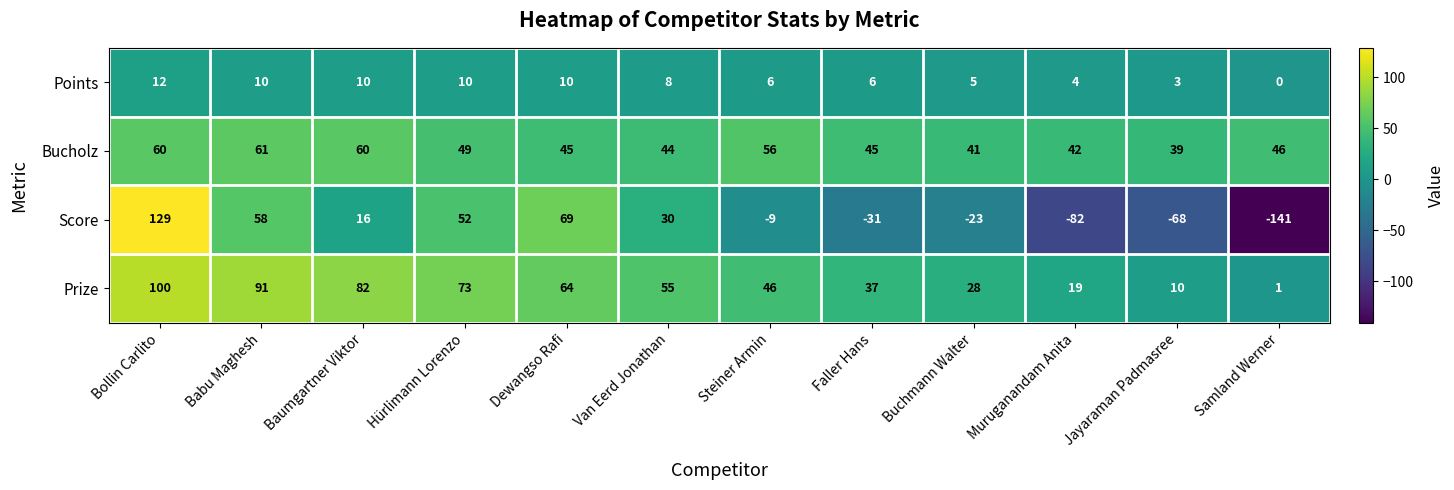

Count the number of categories in the chart.

12